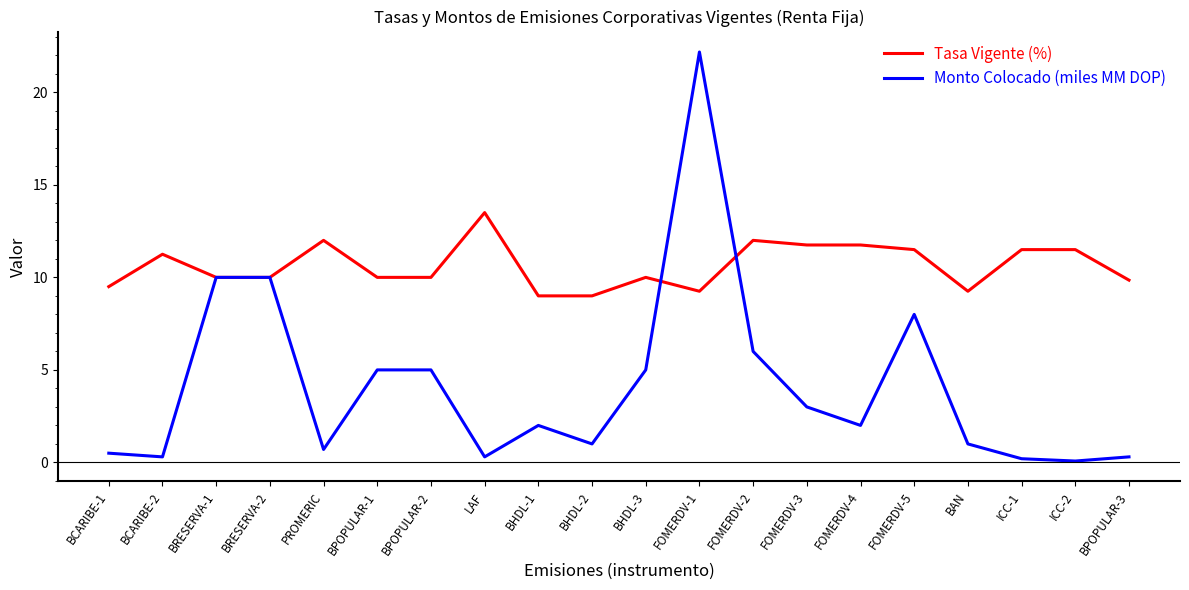

After their last crossing, which series has the higher values: Monto Colocado (miles MM DOP) or Tasa Vigente (%)?

Tasa Vigente (%)